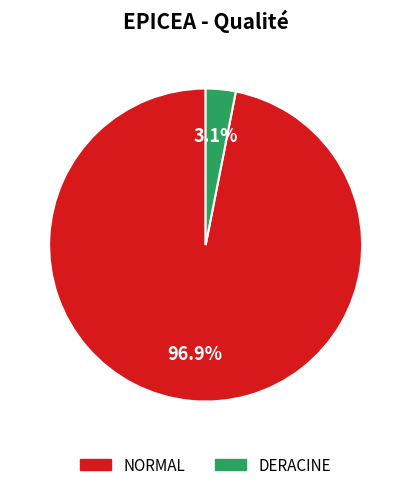

What is the largest slice in the pie chart?

NORMAL